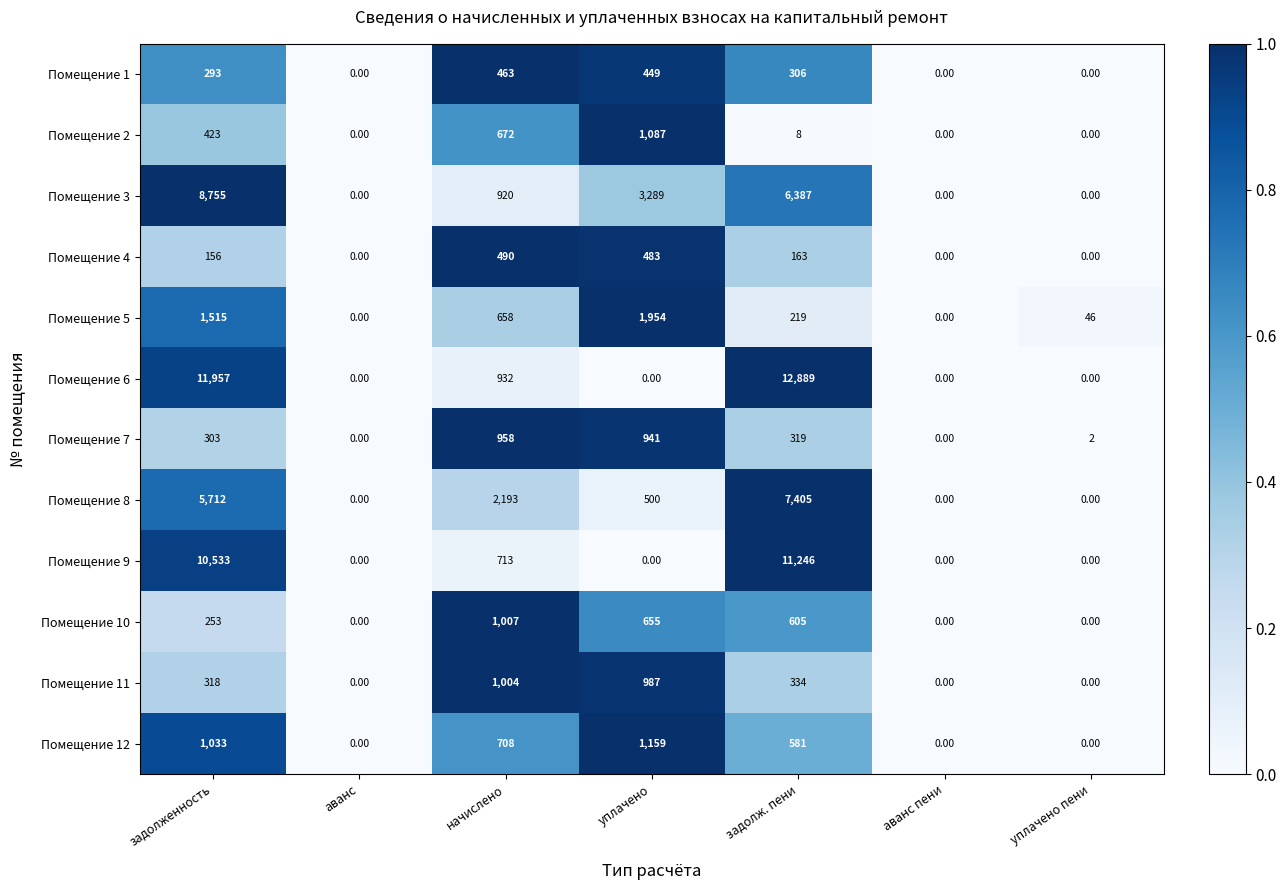

At which category is the sum across all series the highest?

задолженность